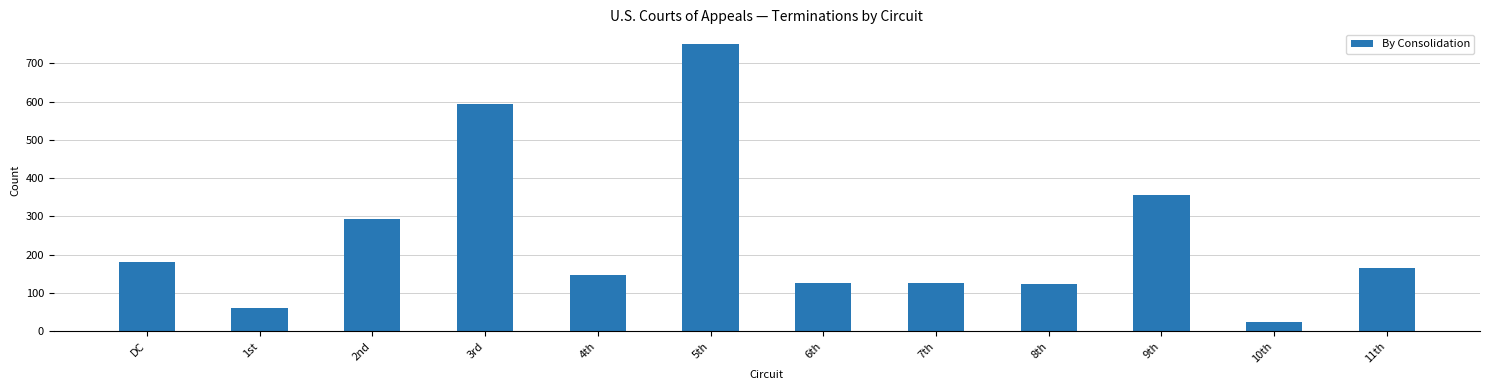

What is the difference between the second highest and minimum values?

571